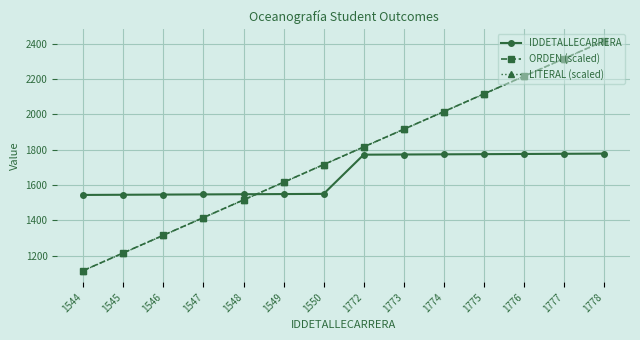

The ORDEN (scaled) series shows 1052 at 1777. True or false?

False